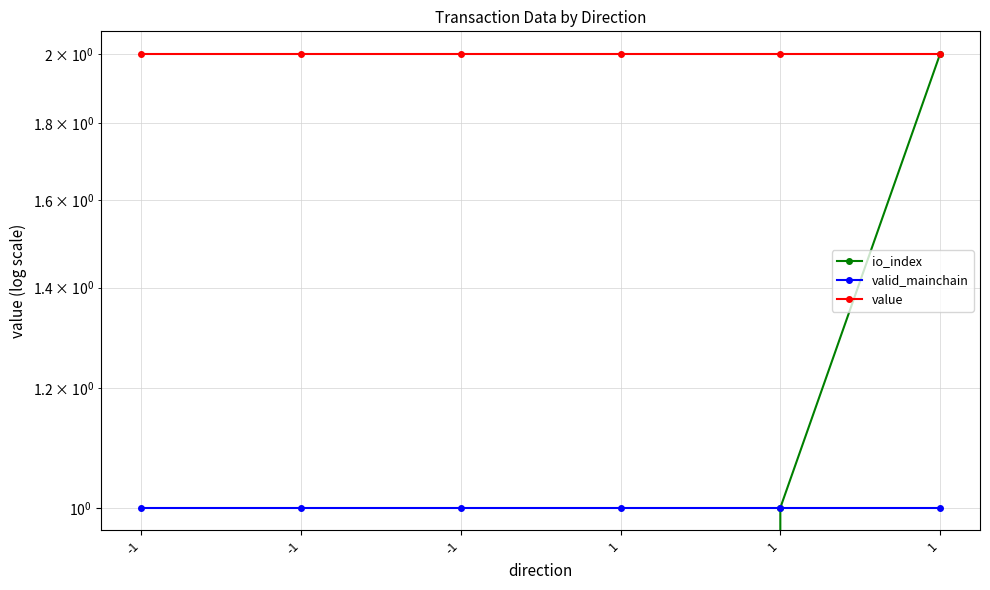

What are all the series names shown in the legend?

io_index, valid_mainchain, value